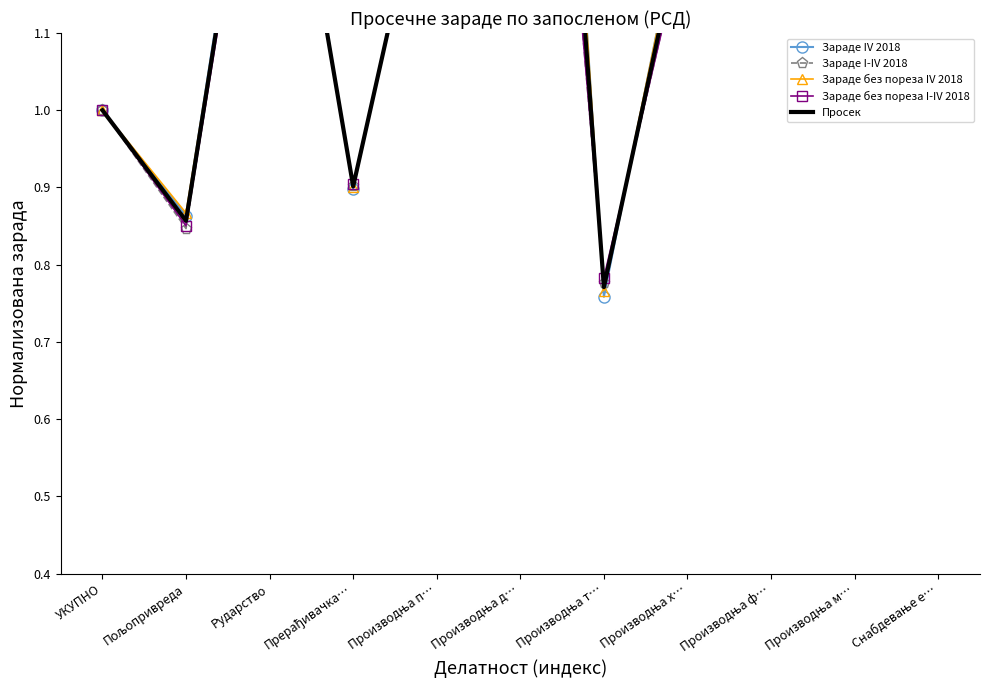

At which category does Зараде без пореза IV 2018 reach its first local peak?

Рударство